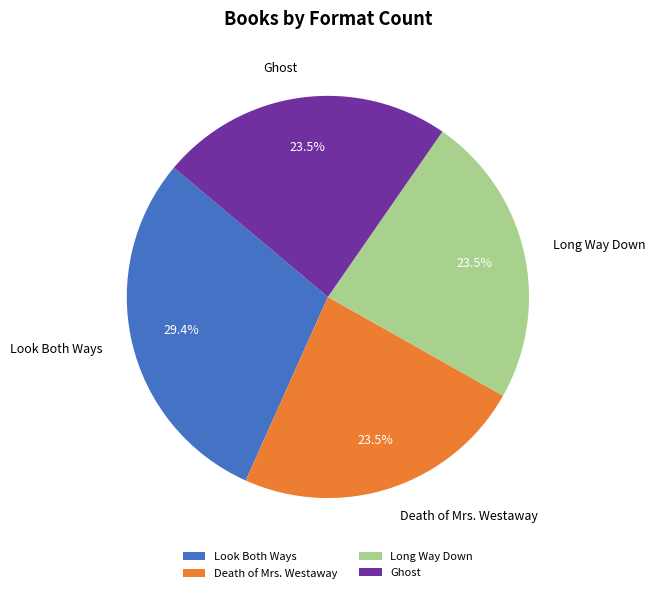

Do Long Way Down and Look Both Ways together represent more than half of the pie?

Yes